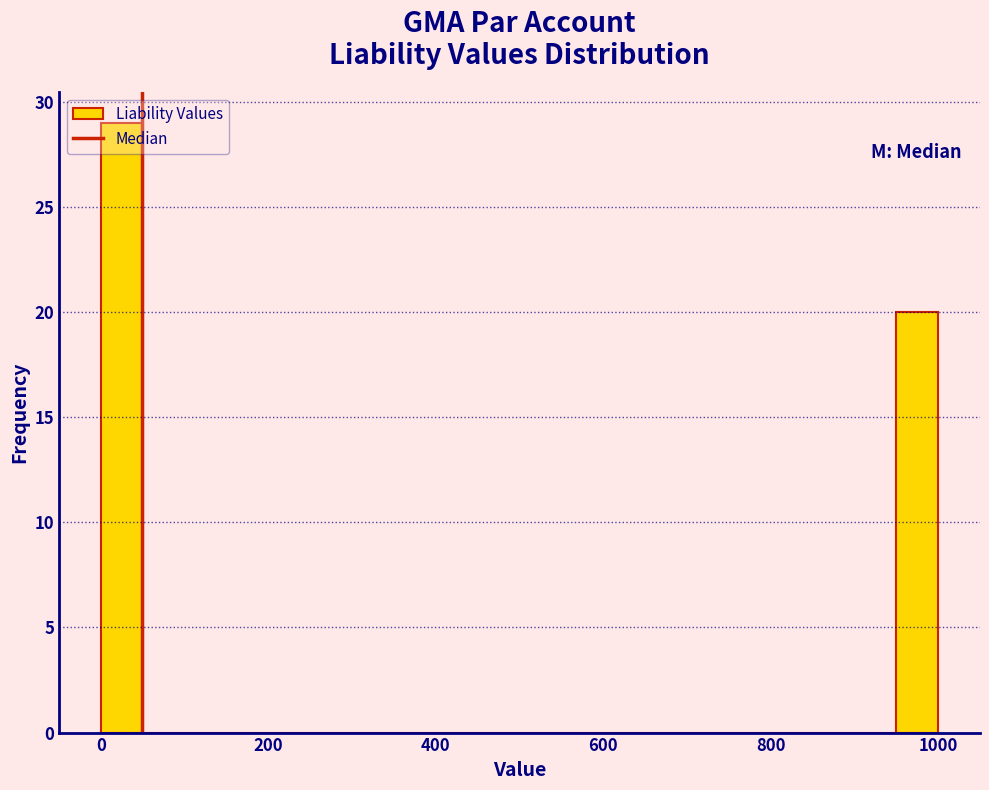

Read against the x-axis, roughly where is the centre of the tallest bar?

20